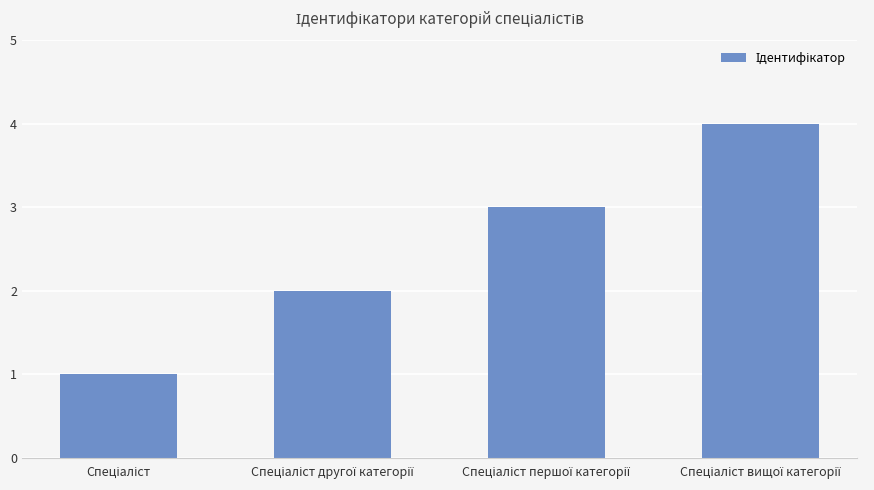

What is the difference between the maximum and minimum values?

3